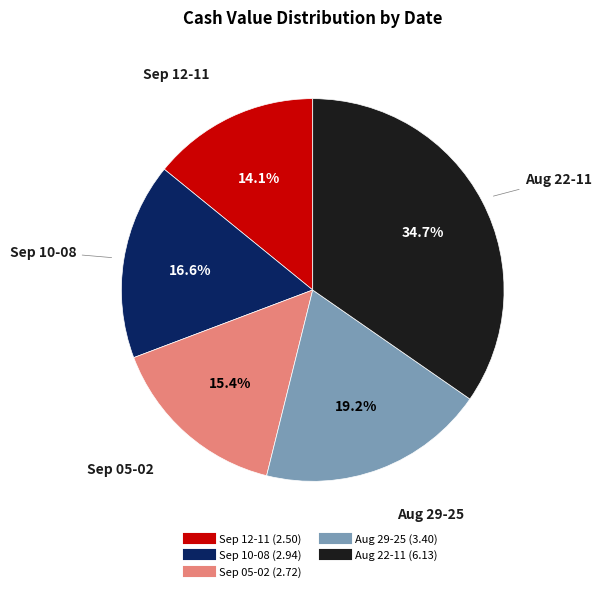

Is there a majority slice in this chart?

No